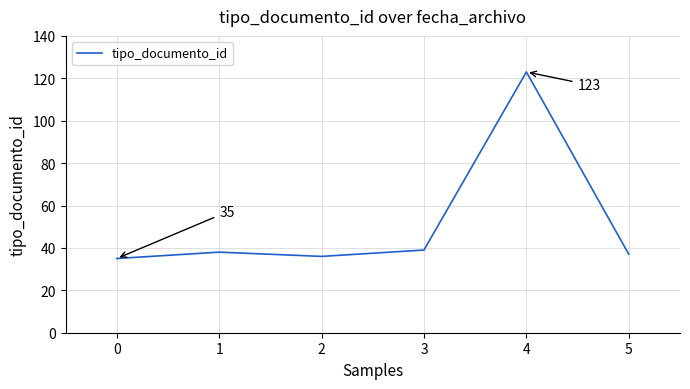

What is the ratio of the value at 4 to the value at 0?

3.5